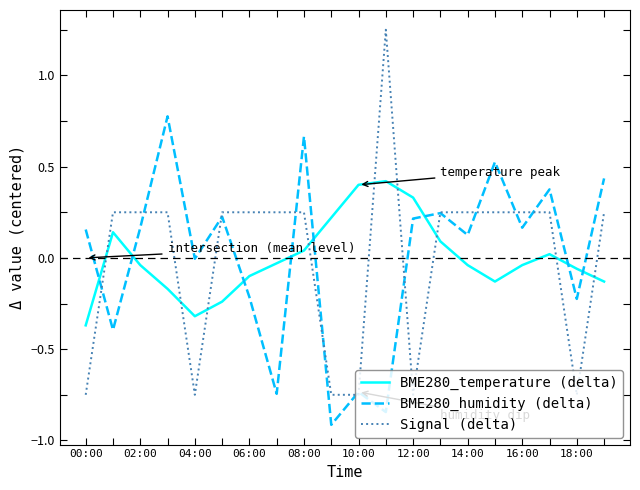

How many series are shown in this chart?

3